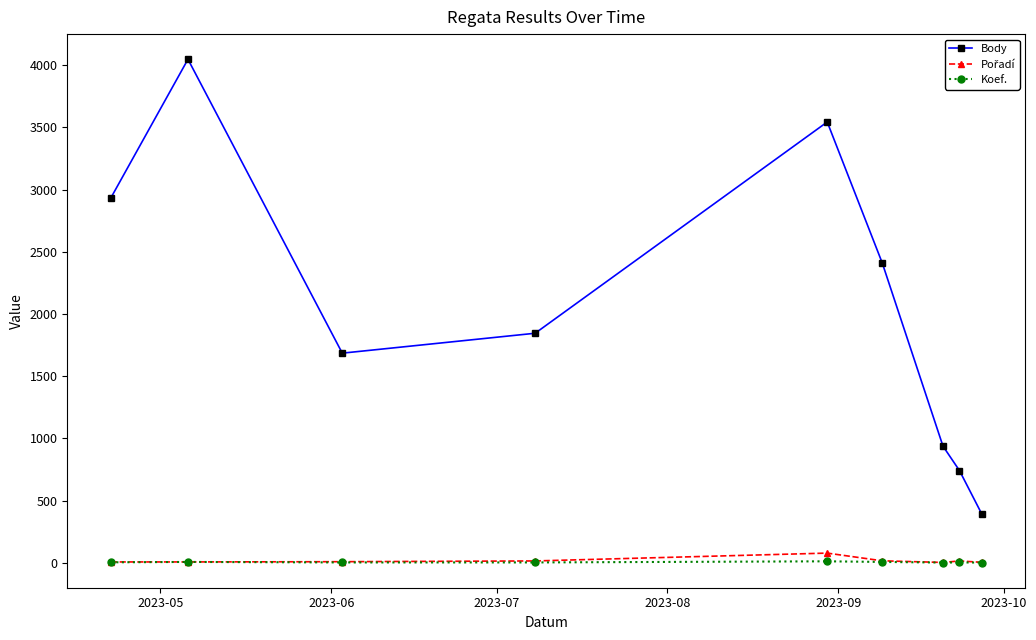

True or false: Koef. and Body cross at least once.

False